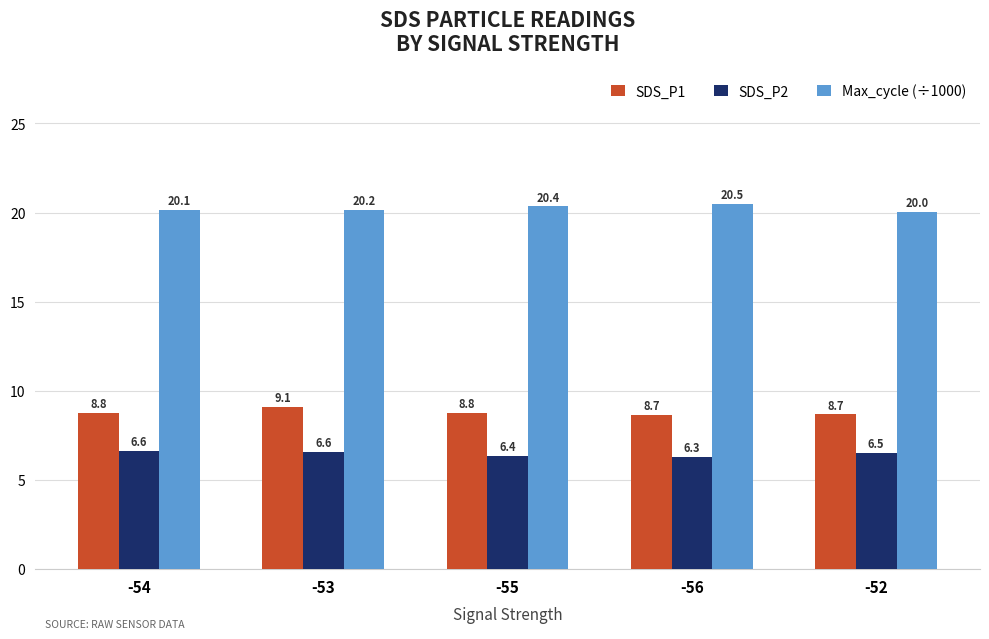

Rank the series by their maximum value, from lowest to highest.

SDS_P2, SDS_P1, Max_cycle (÷1000)